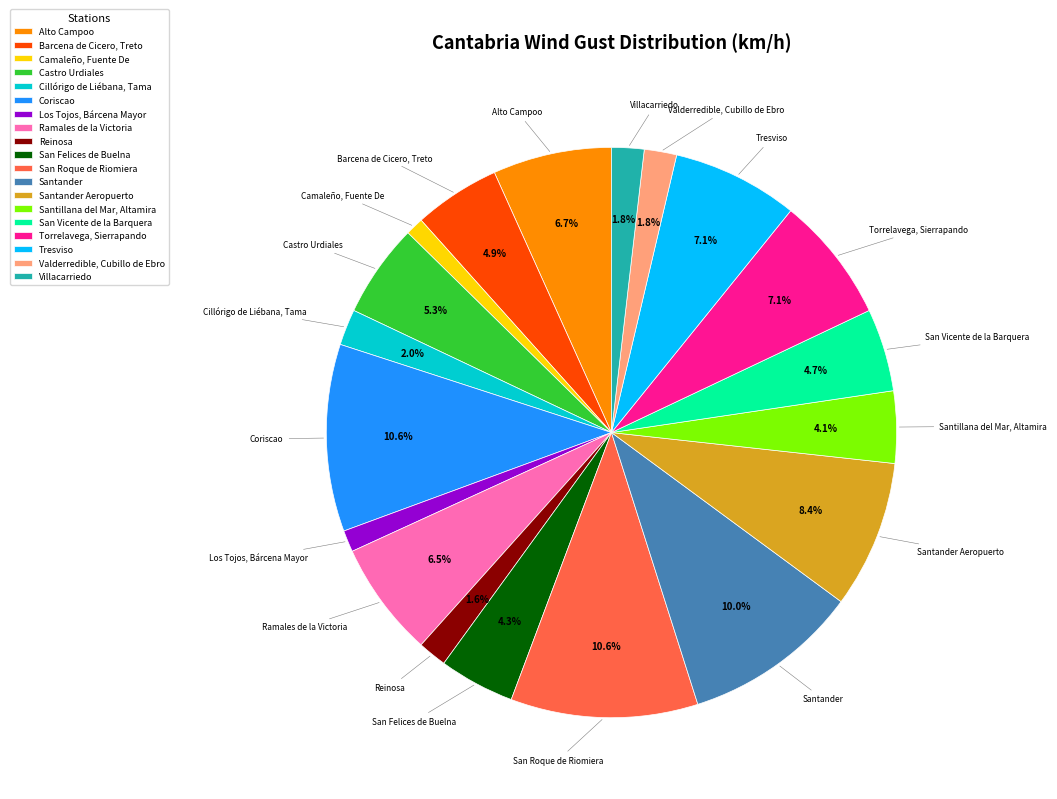

How much of the chart is everything except San Felices de Buelna?

95.7%